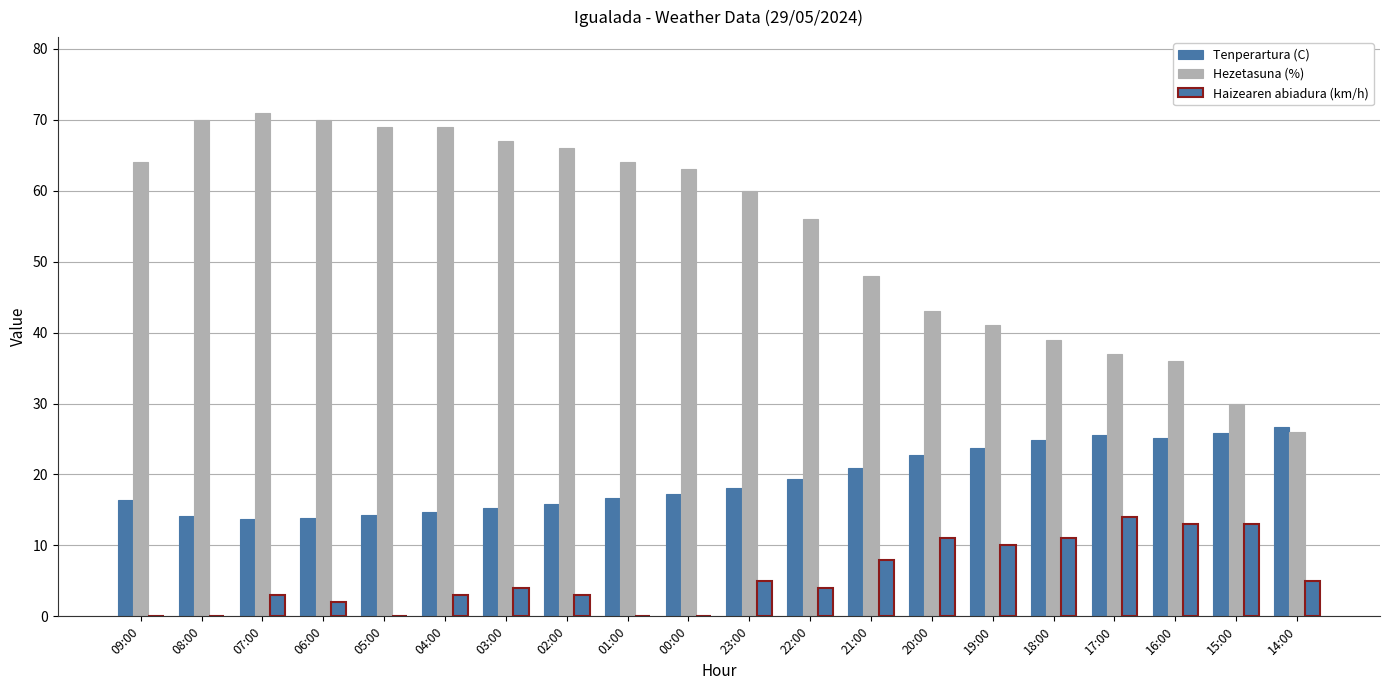

What is the difference between the maximum and minimum values in the Tenperartura (C) series?

13.0